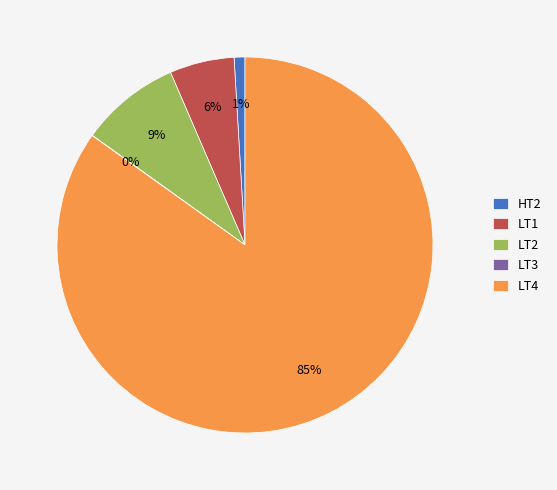

Is it true that LT2 is 1% of the pie?

False